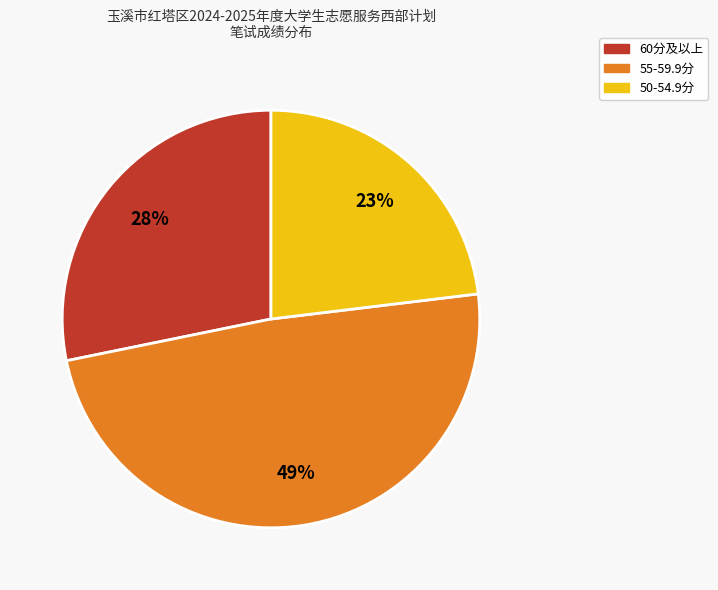

Is there any slice that represents more than half of the pie?

No